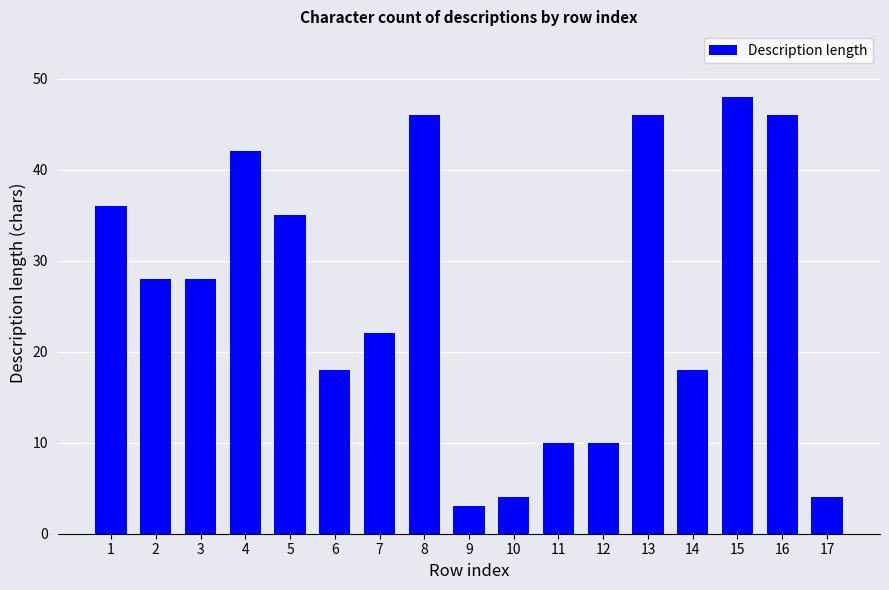

How many values are below 28?

8